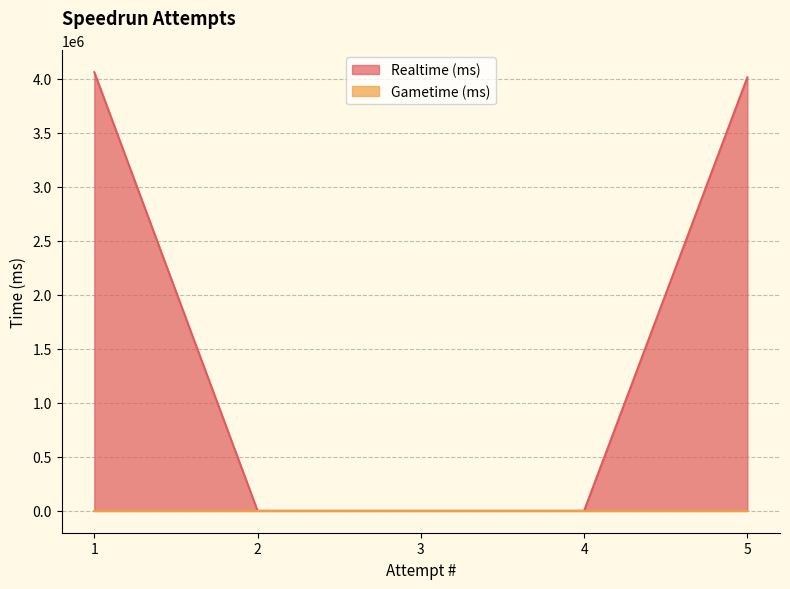

The value at 5 is 4012319. True or false?

True